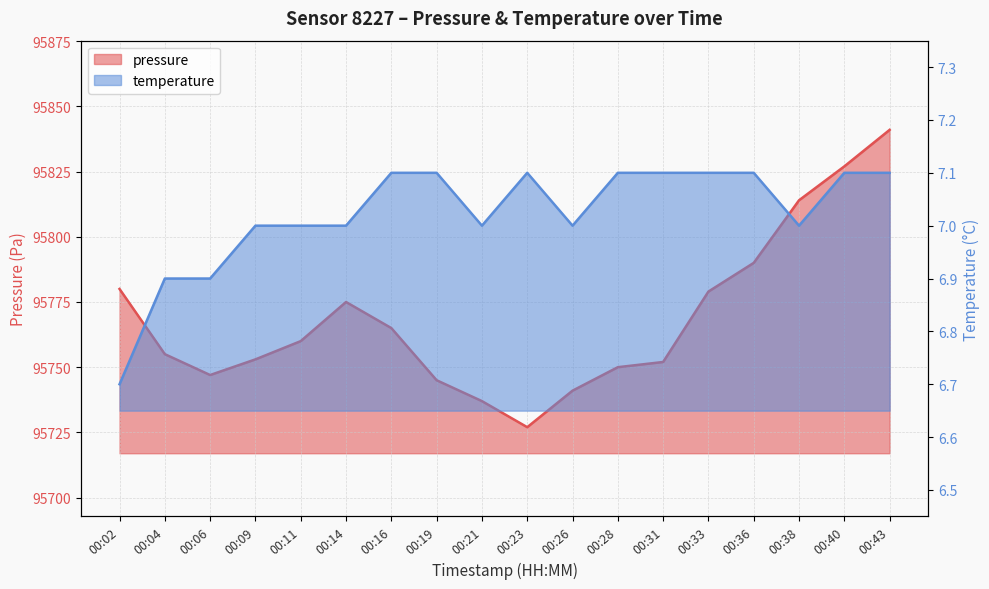

True or false: pressure has more than 1 interior local peaks.

False